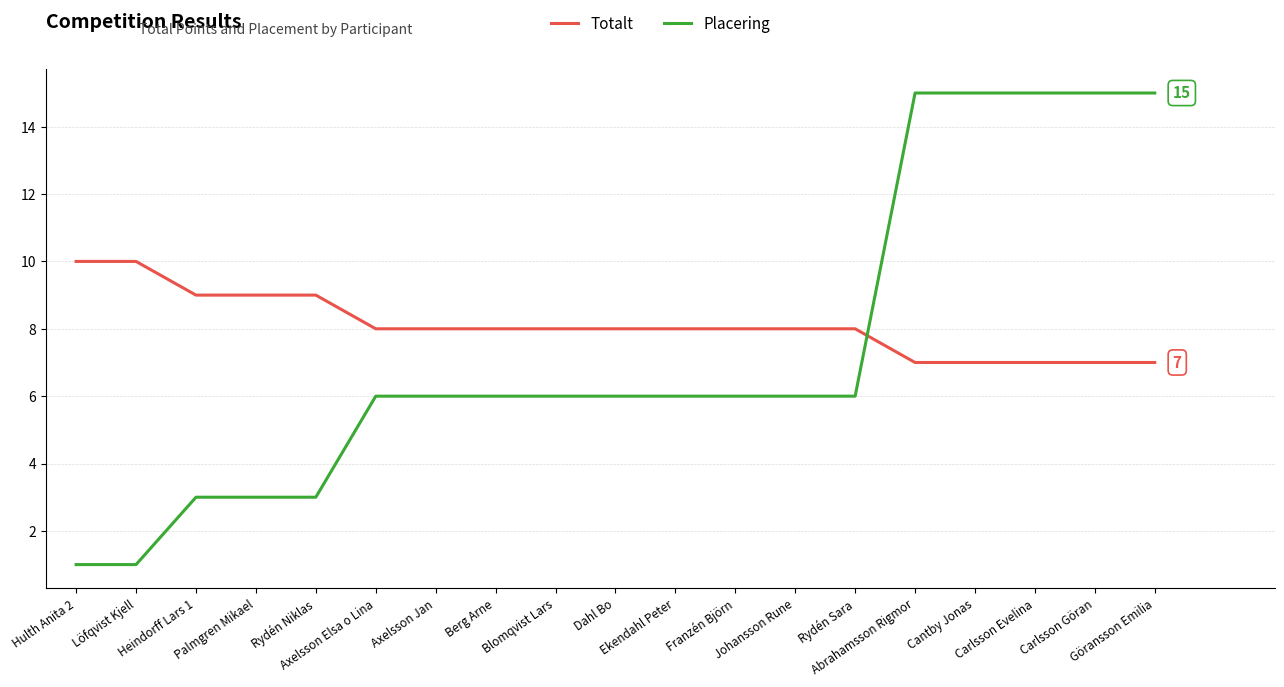

What is the maximum value for Totalt?

10